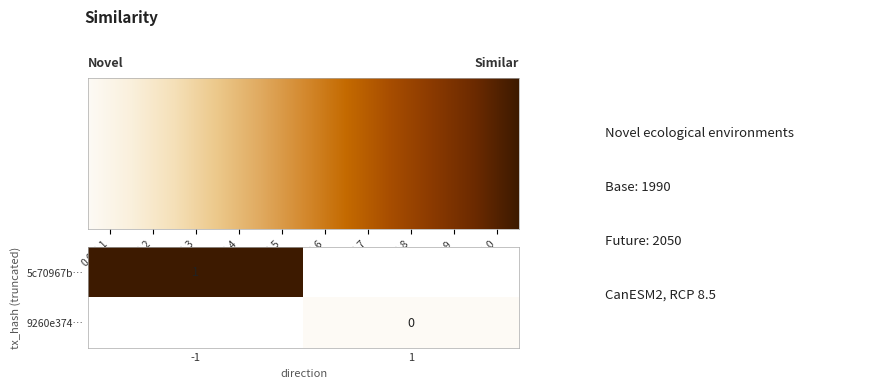

Is it true that 5c70967b… equals 1 at -1?

True